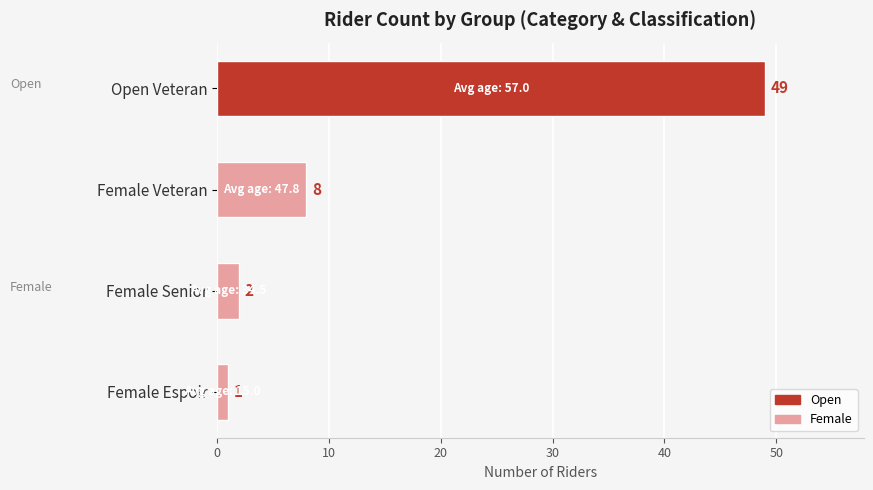

How many data points does each series have?

4